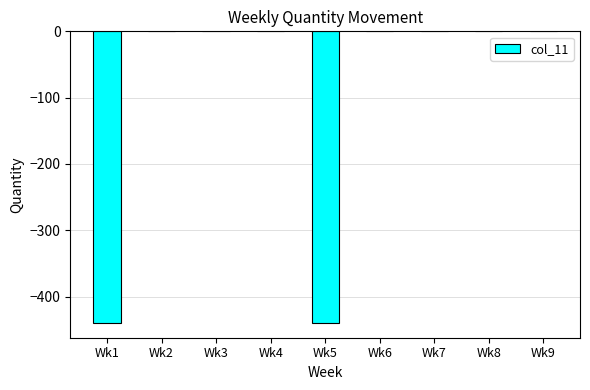

Read the value at Wk5.

-440